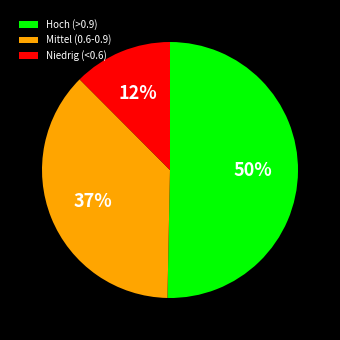

Count the number of slices in the pie.

3